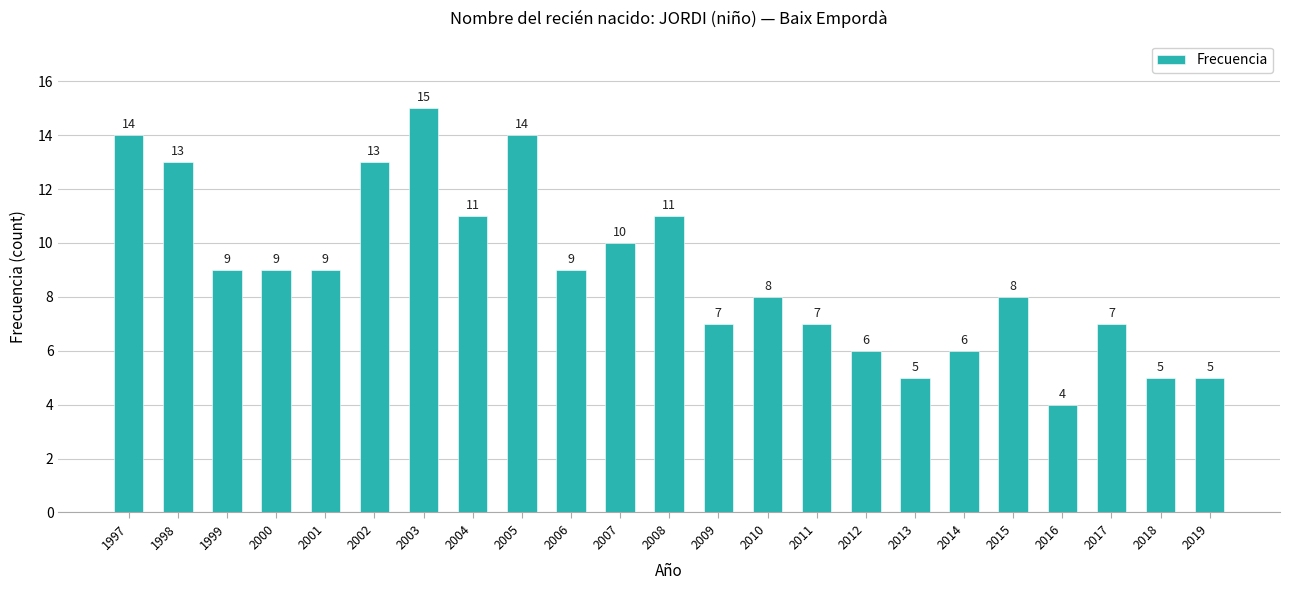

What is the change in value from 2001 to 2008?

+2